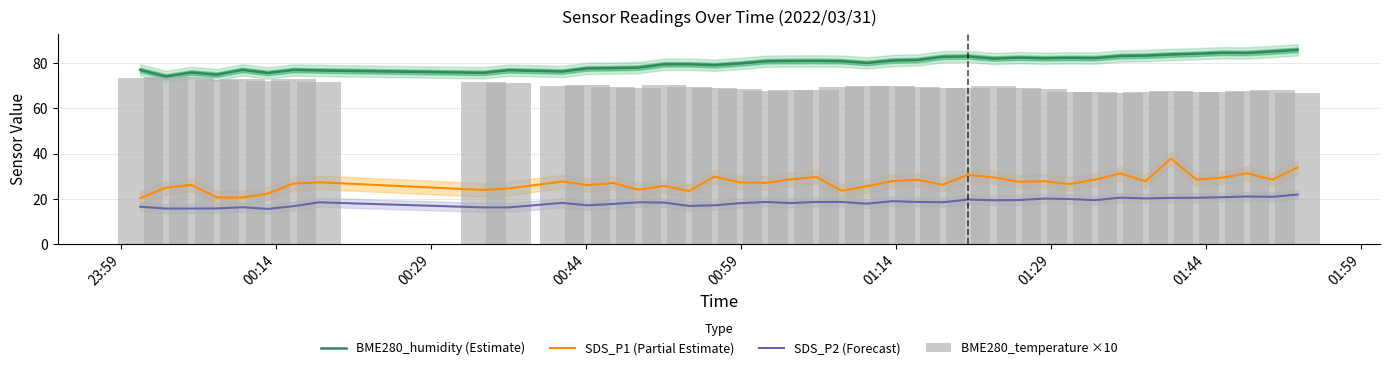

What is the value of the SDS_P2 (Forecast) bar at the 13th from the left?

17.8